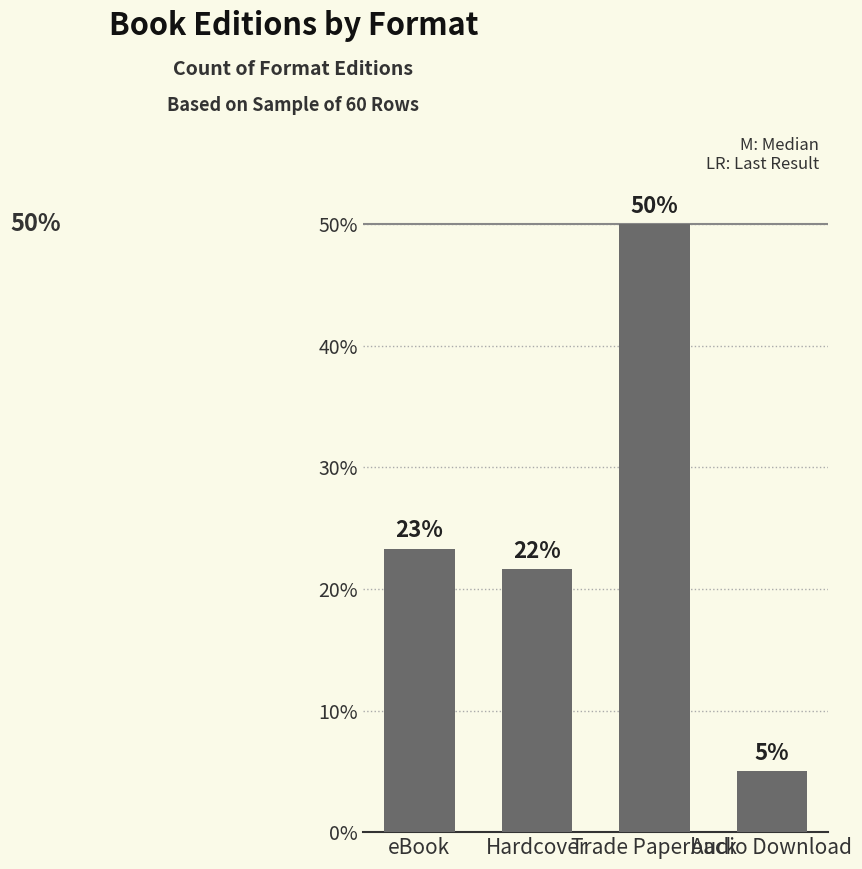

Does the chart contain any negative values?

No